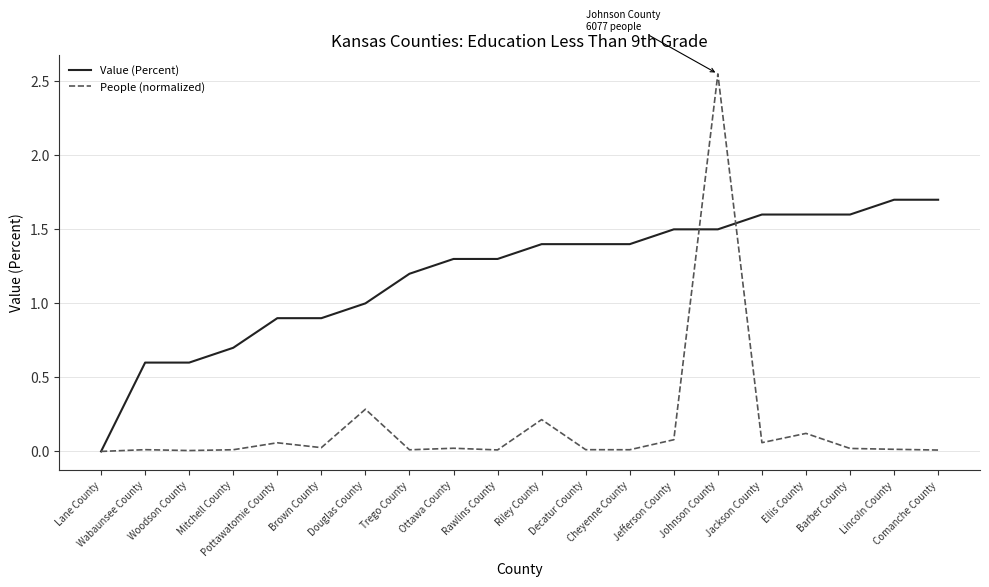

List the series in order of their peak value, lowest first.

Value (Percent), People (normalized)